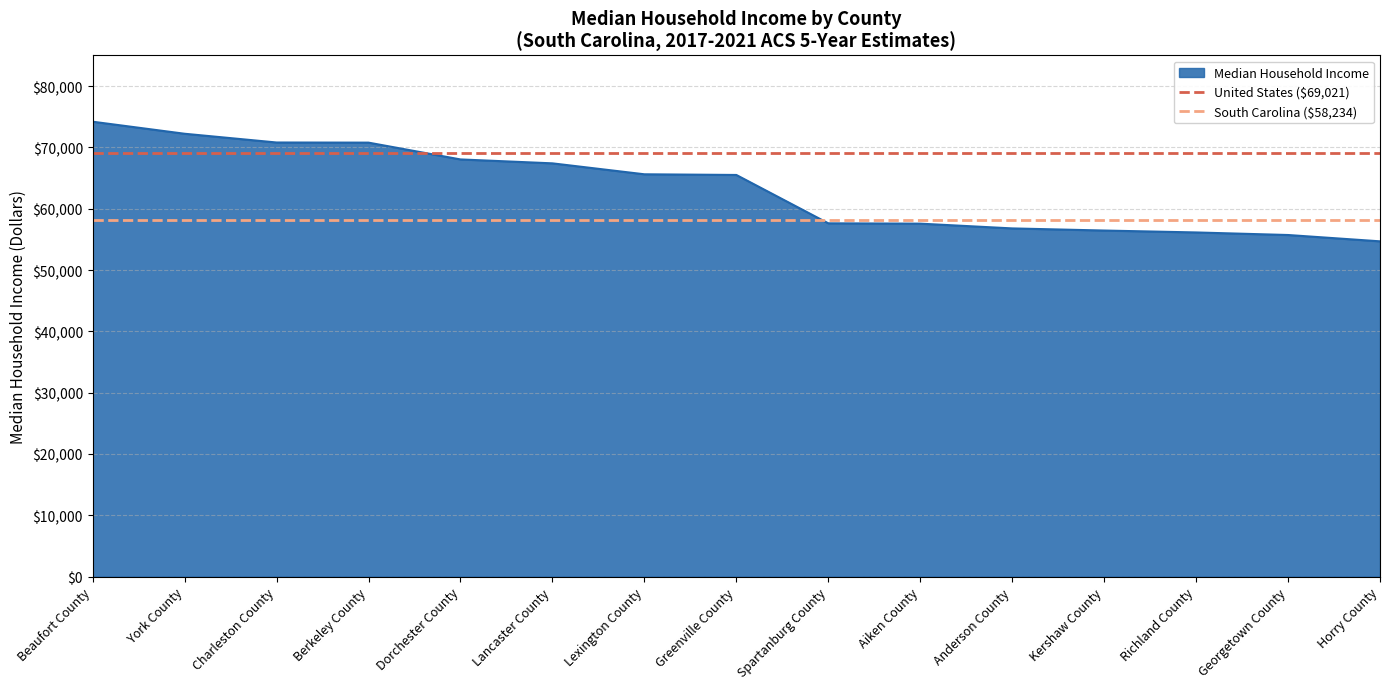

At which label does South Carolina ($58,234) reach its minimum?

Beaufort County